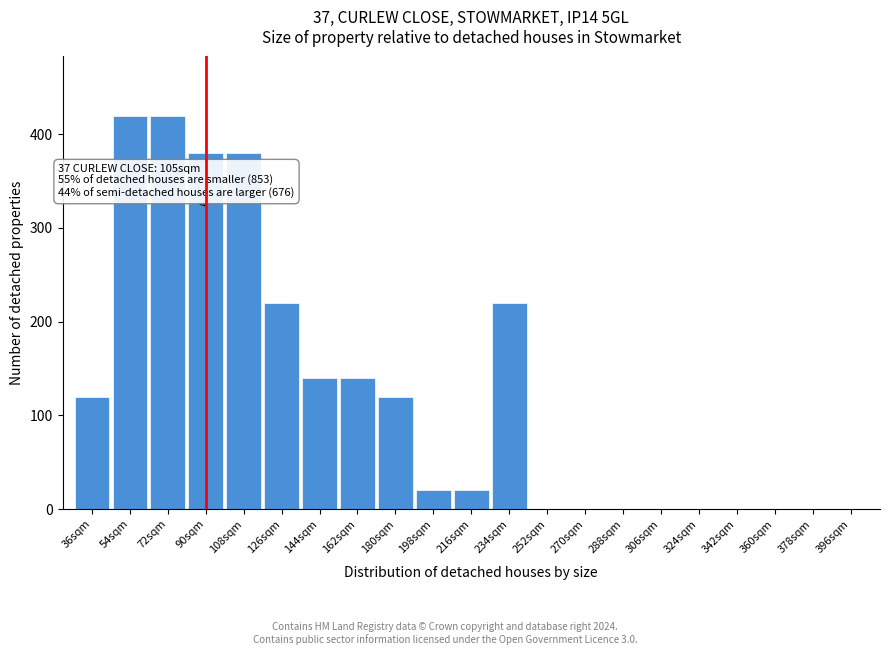

What is the sum of all values?

2600